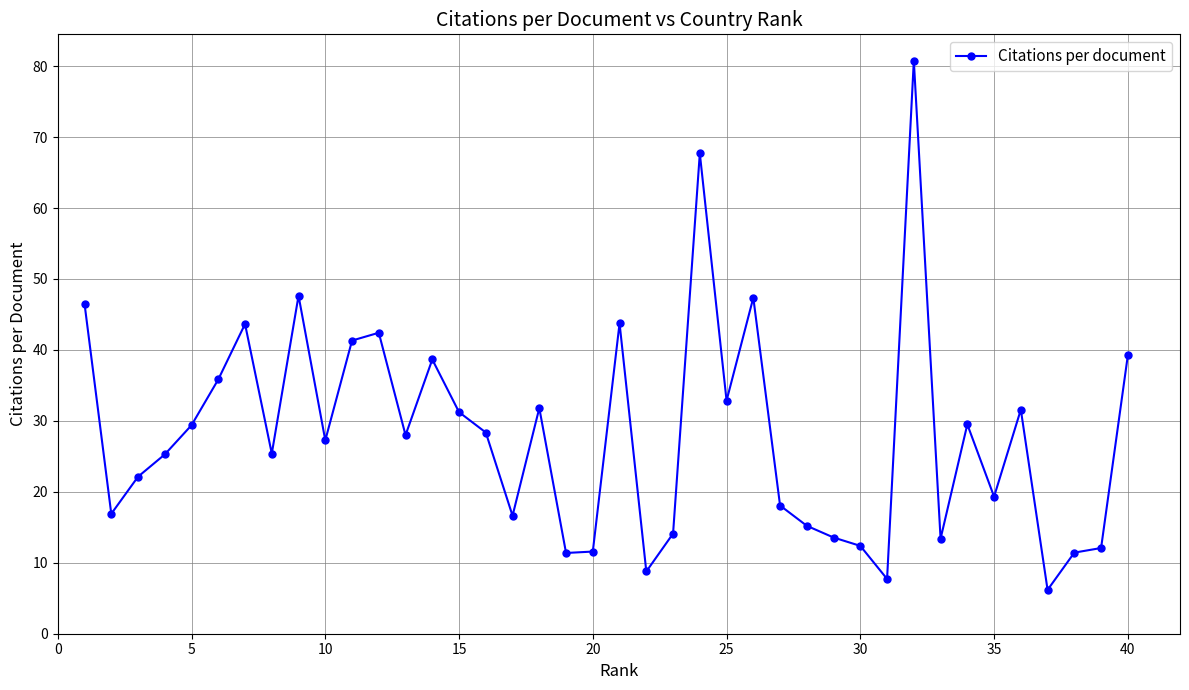

What is the minimum value shown in the chart?

6.2